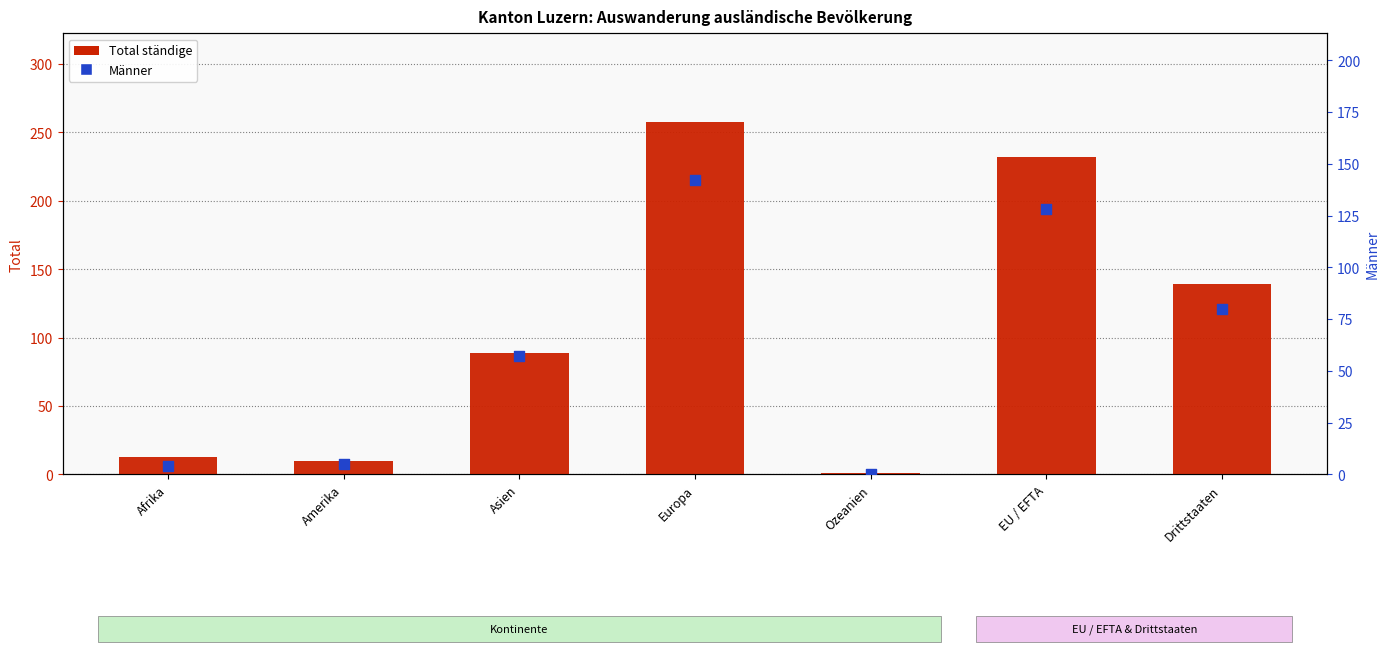

Which series has the largest total across all categories?

Total ständige